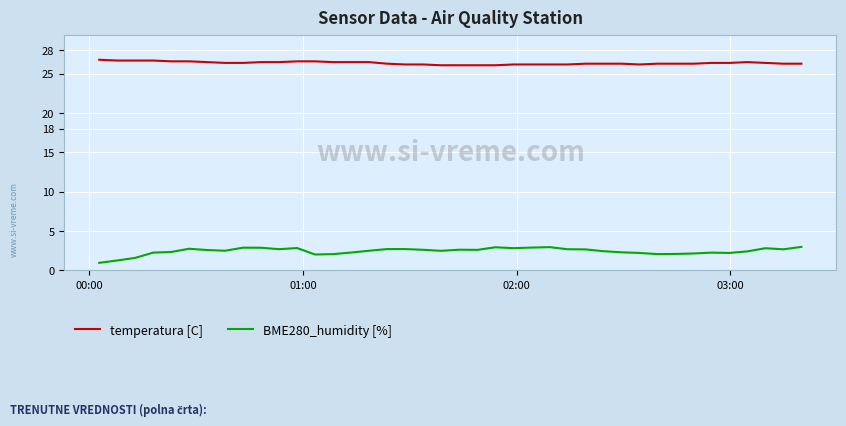

Which series has the widest spread of values?

BME280_humidity [%]